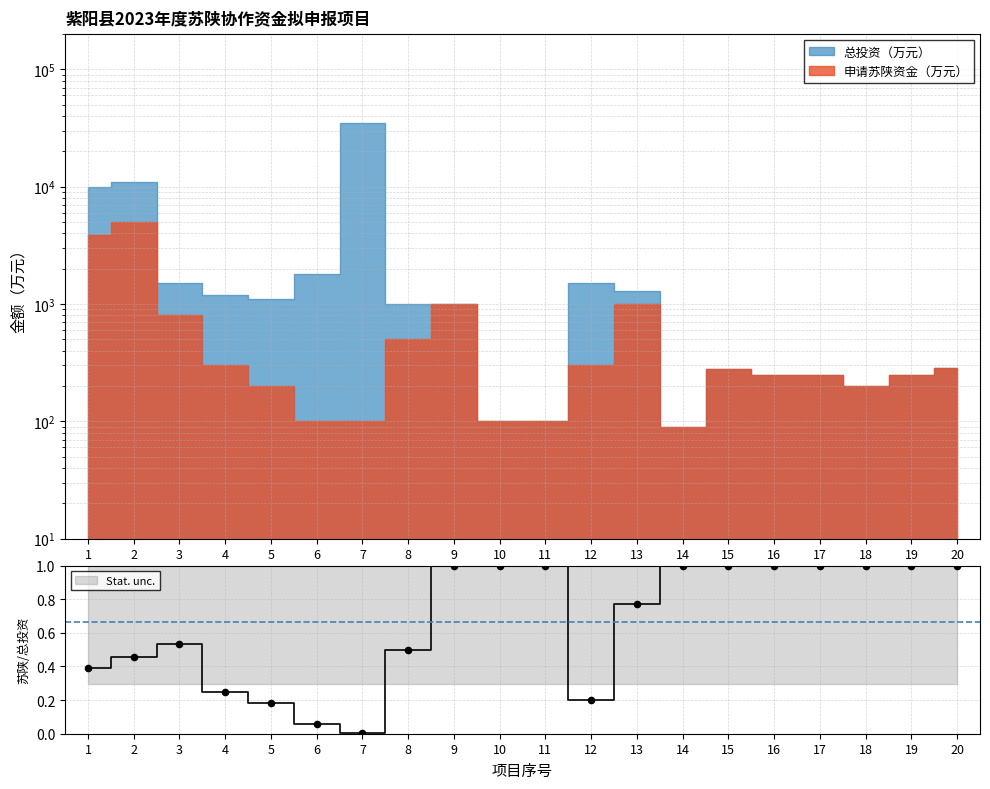

Which has a higher value, 2 or 16?

16